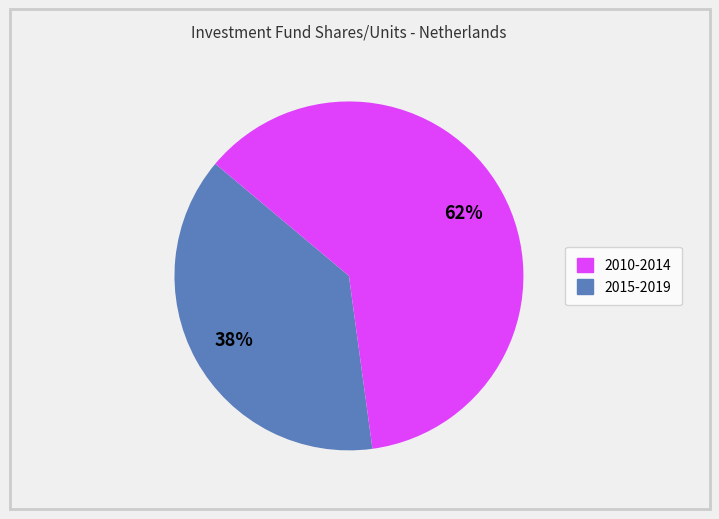

To the nearest percent, what is the average slice percentage?

50%